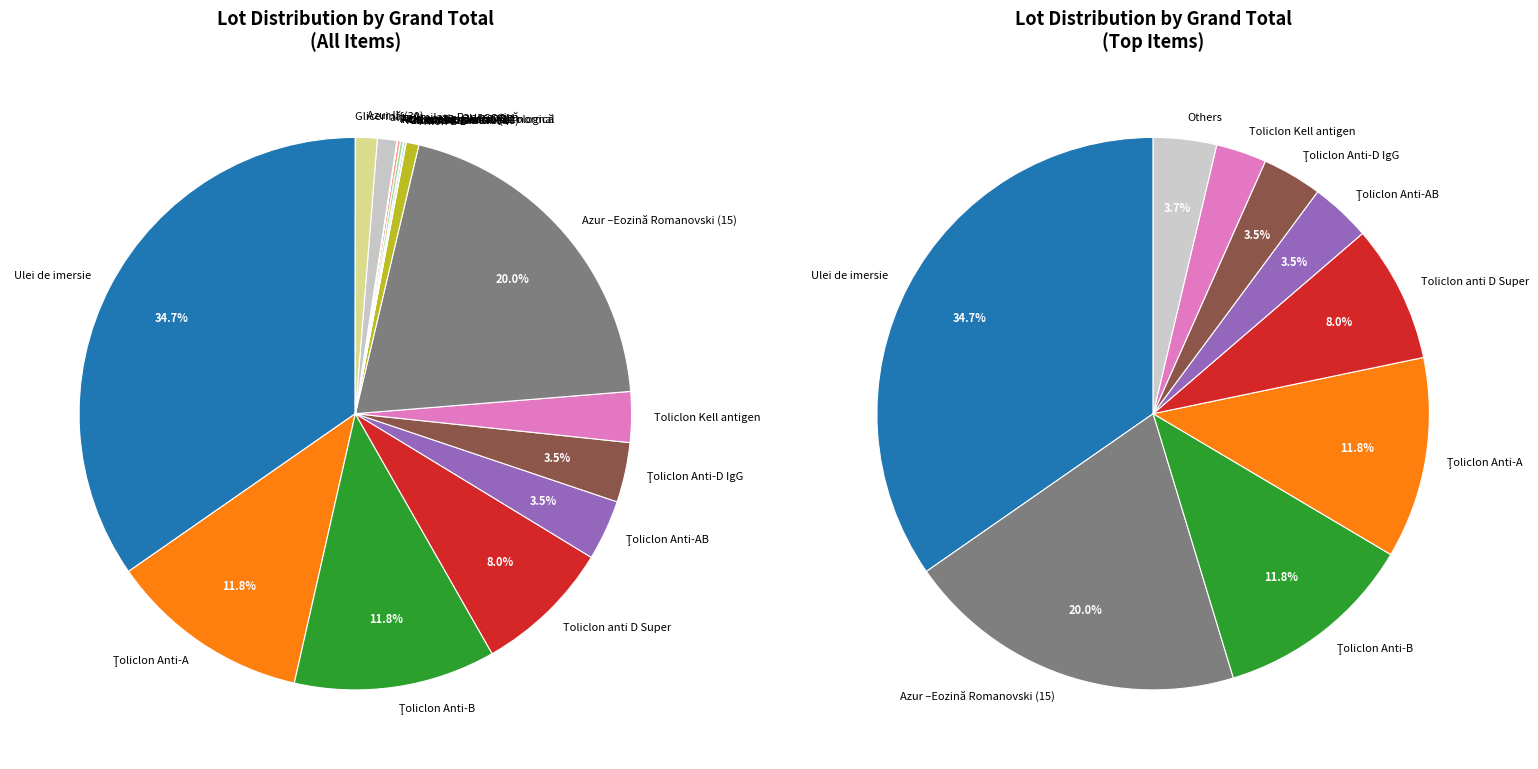

To the nearest percent, what is the combined percentage of Toliclon anti D Super and Citrat de natriu?

8%